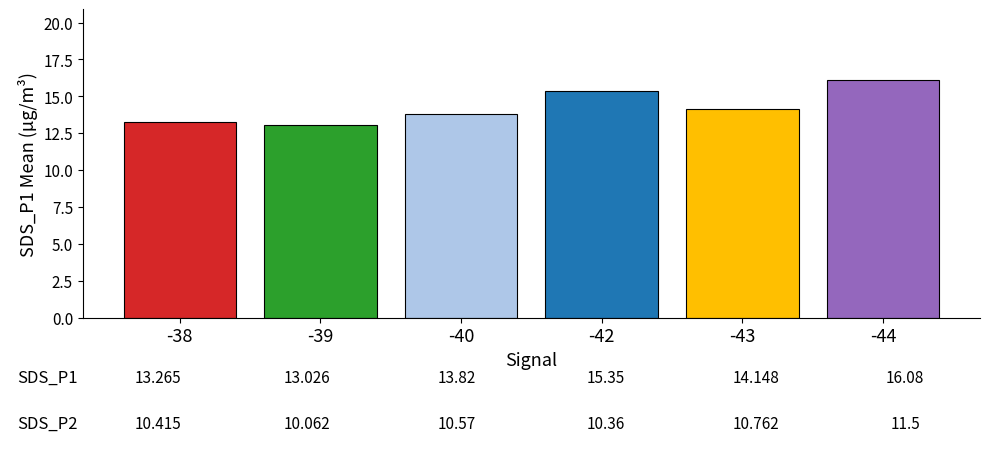

How many bars are there in total?

6